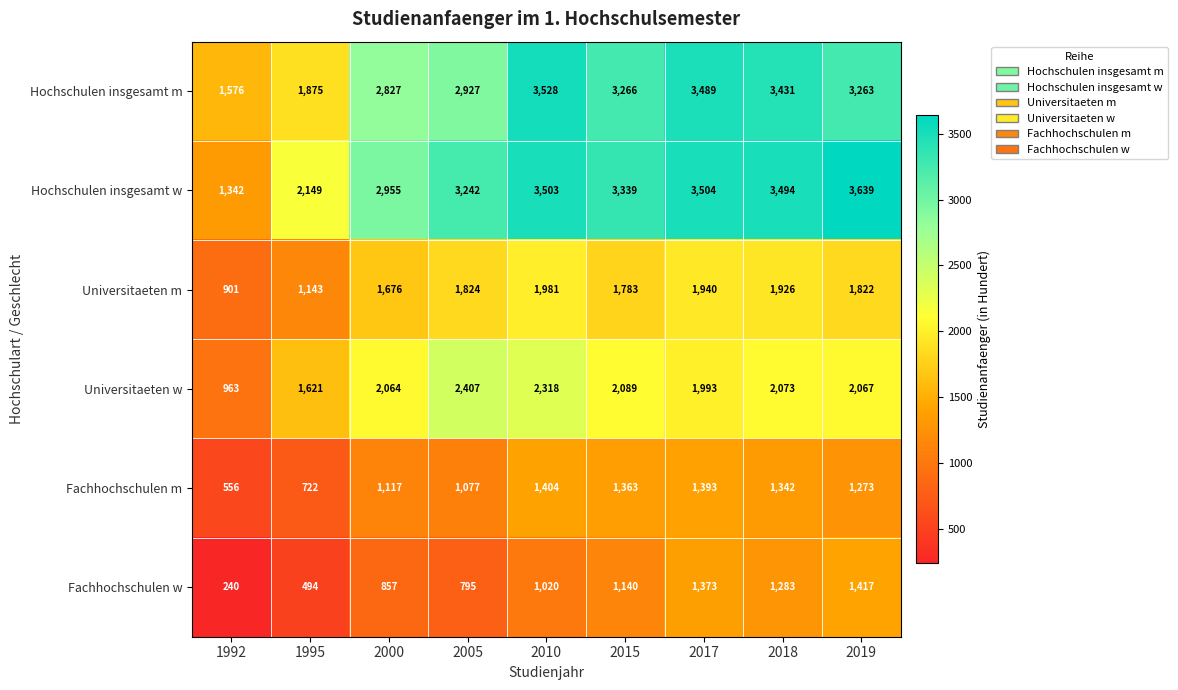

What is the sum of all Hochschulen insgesamt m values?

26182